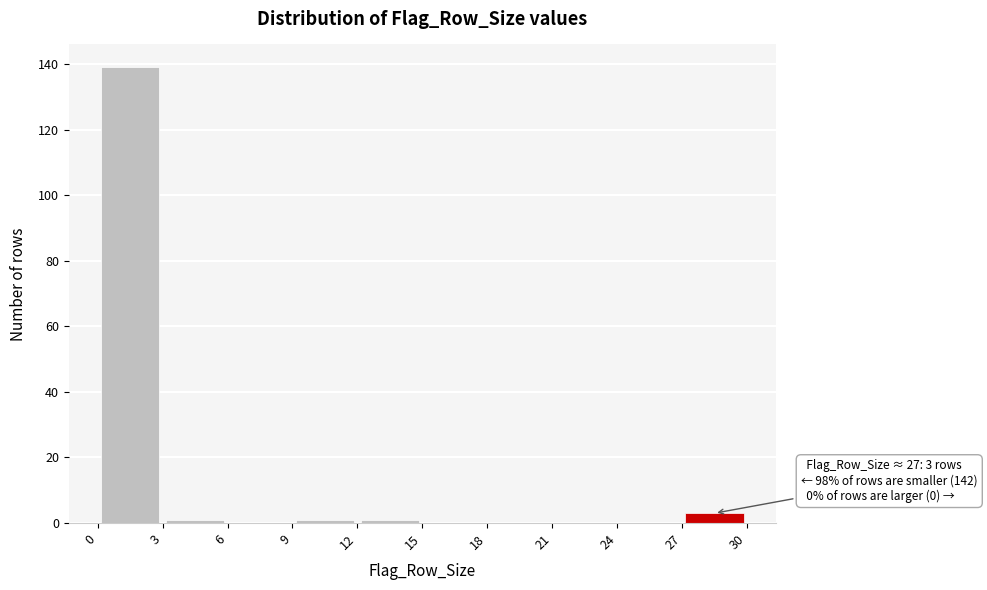

Over which range of the x-axis is the bar tallest?

0 to 3